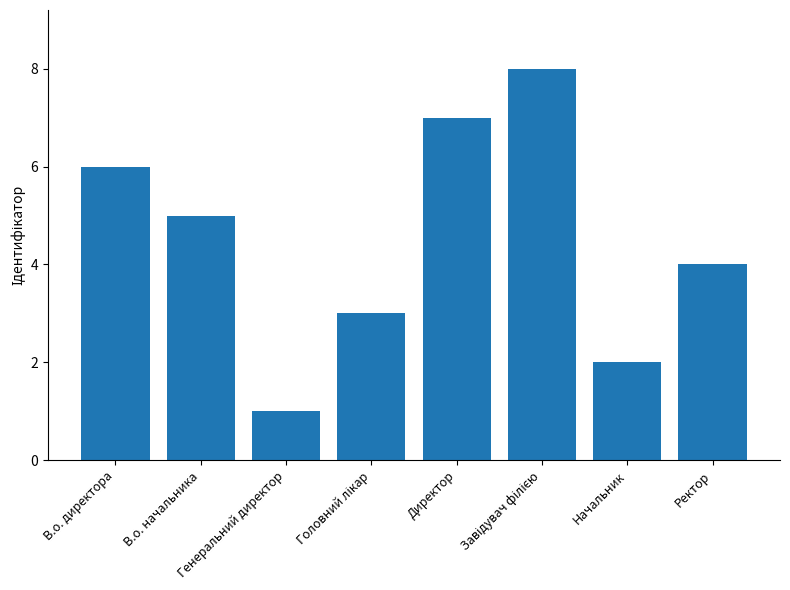

What position from the right is В.о. директора?

8